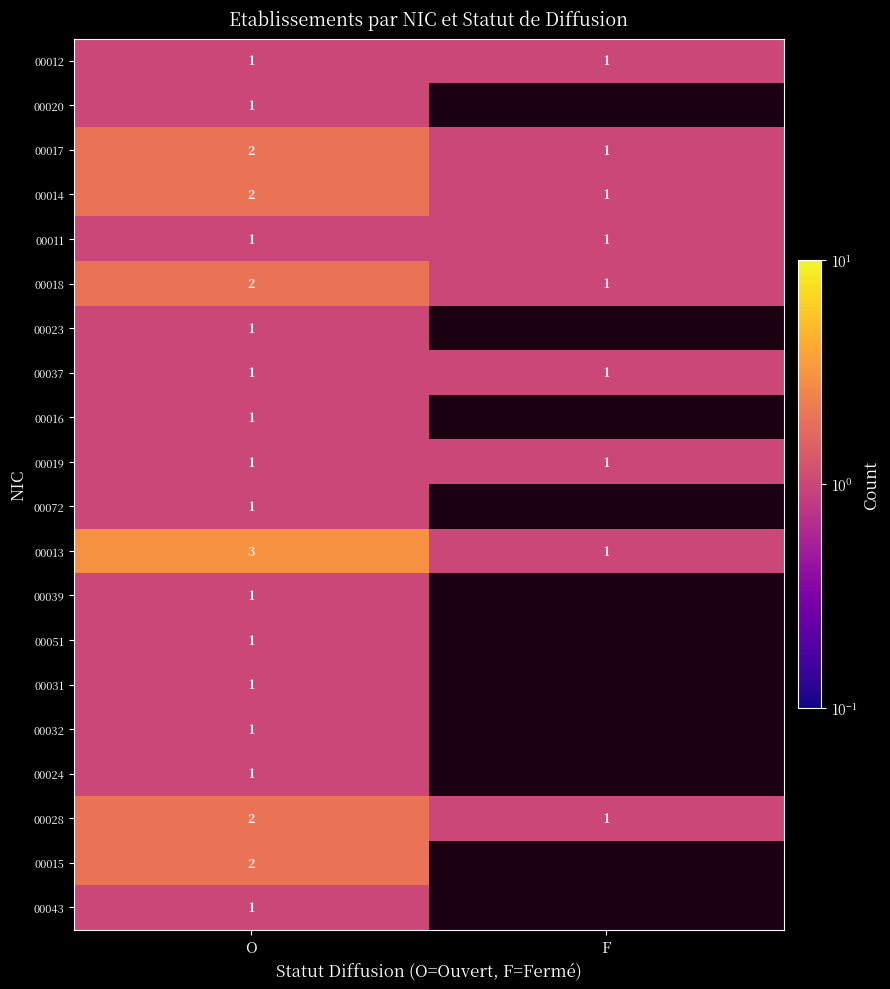

Is it true that 00014 equals 0 at F?

False